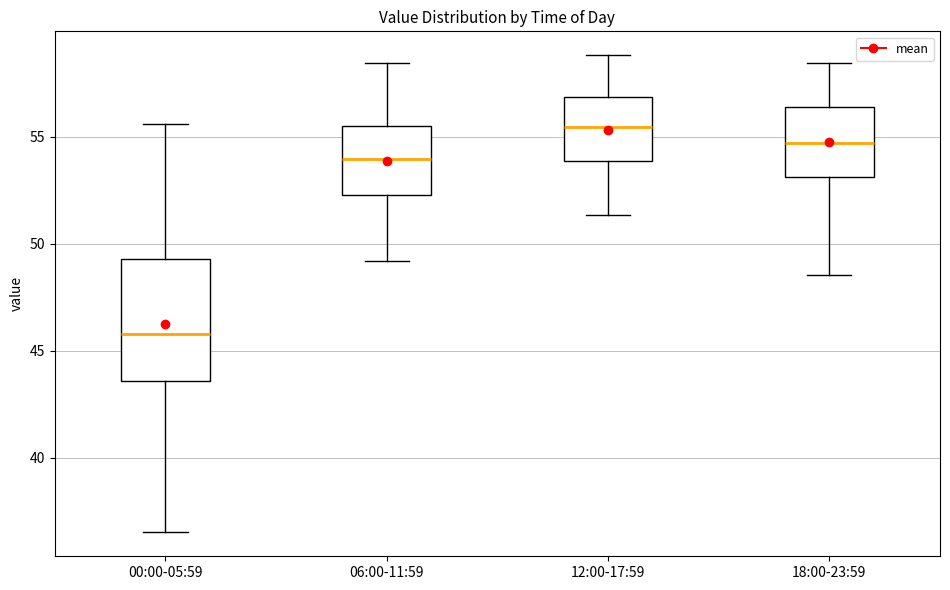

Reading left to right, read every box against the y-axis: the position of its median line, the range the box covers, and the ends of its whiskers. The values are not printed on the chart, so give them approximately, as read against the axis.

00:00-05:59: median 46.0, box 43.5 to 49.5, whiskers 36.5 to 55.5
06:00-11:59: median 54.0, box 52.5 to 55.5, whiskers 49.0 to 58.5
12:00-17:59: median 55.5, box 54.0 to 57.0, whiskers 51.5 to 59.0
18:00-23:59: median 54.5, box 53.0 to 56.5, whiskers 48.5 to 58.5